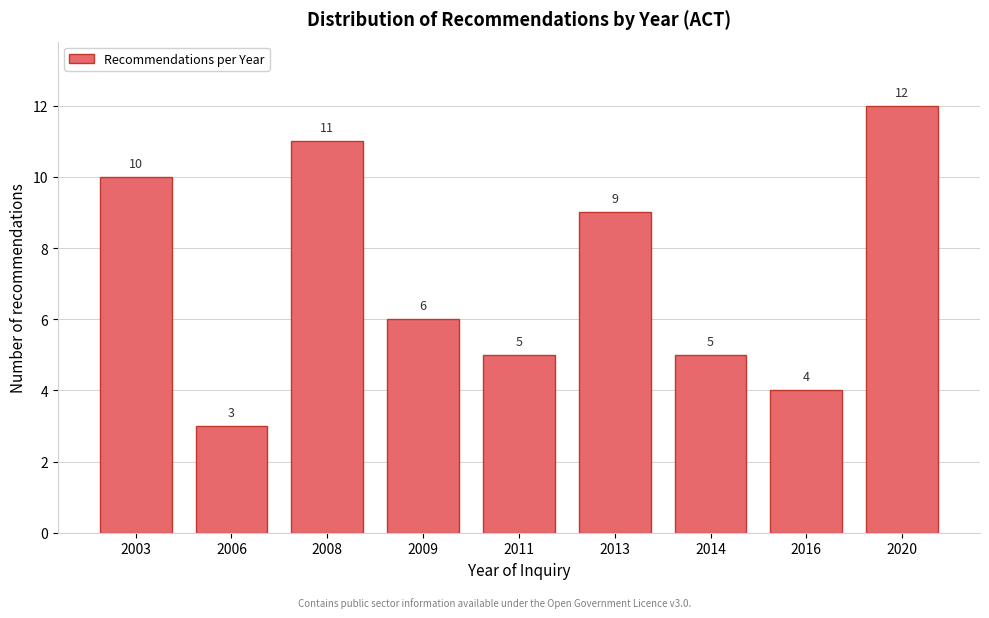

Reading left to right, list all the values displayed in this chart.

2003=10	2006=3	2008=11	2009=6	2011=5	2013=9	2014=5	2016=4	2020=12